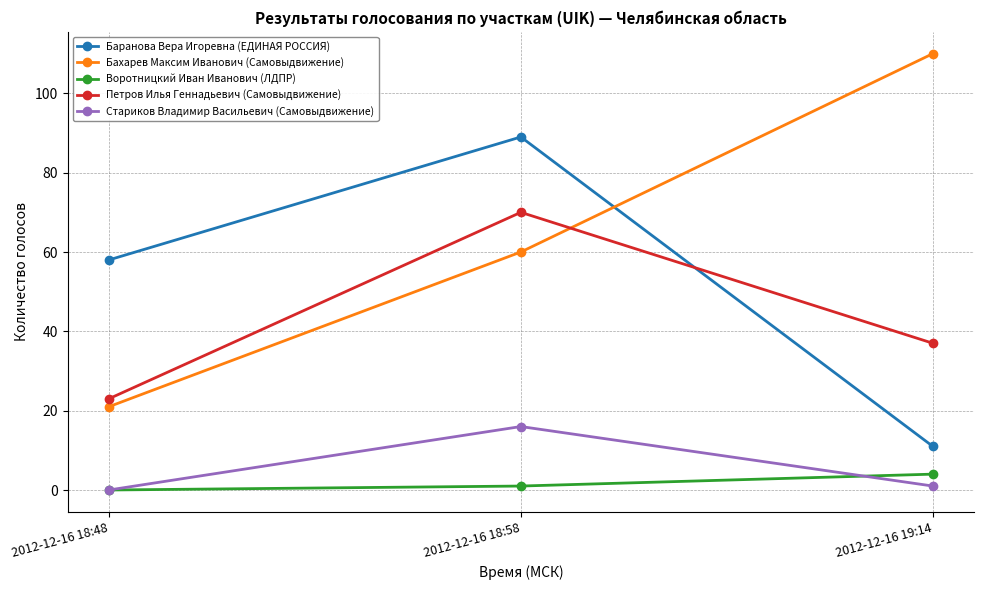

Reading left to right, what are all the values shown in this chart?

Баранова Вера Игоревна (ЕДИНАЯ РОССИЯ): 58	89	11
Бахарев Максим Иванович (Самовыдвижение): 21	60	110
Воротницкий Иван Иванович (ЛДПР): 0	1	4
Петров Илья Геннадьевич (Самовыдвижение): 23	70	37
Стариков Владимир Васильевич (Самовыдвижение): 0	16	1